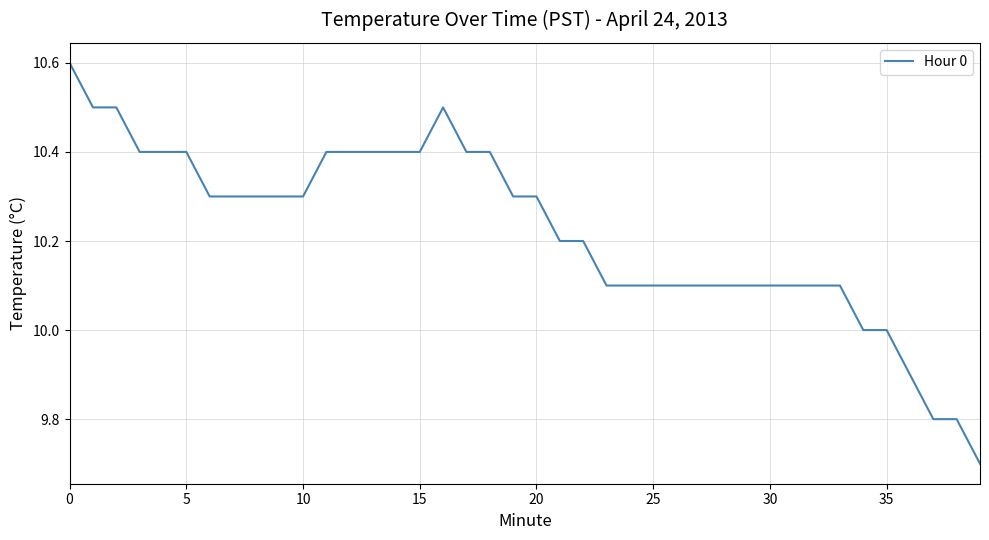

What is the difference between the maximum and minimum values?

0.9